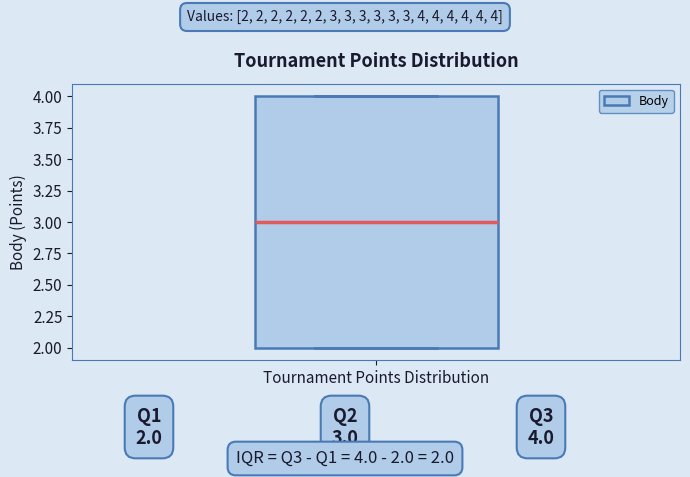

Transcribe this box plot: give where the median line is, the range the box spans, and where the two whiskers end, as read against the y-axis. The values are not printed on the chart, so give them approximately, as read against the axis.

median 3, box 2 to 4, whiskers 2 to 4